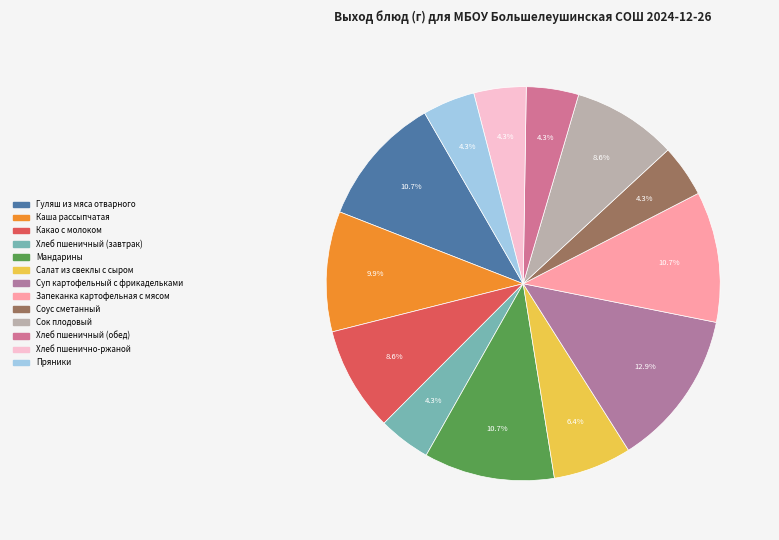

Is it true that Каша рассыпчатая is 10% of the pie?

True